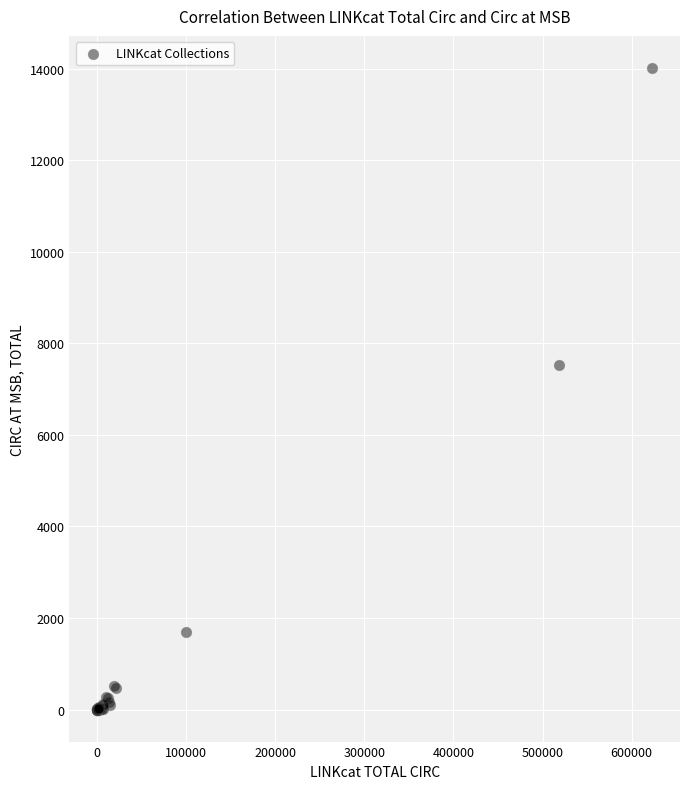

What Y value in the scatter plot is closest to 7006?

7522